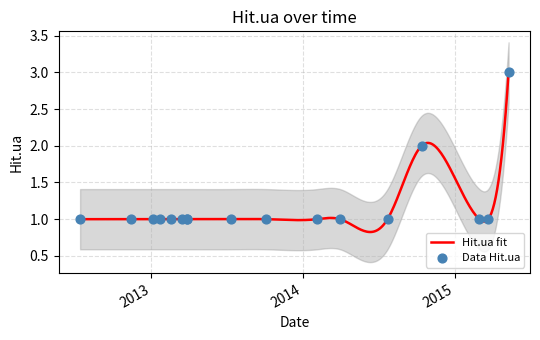

Which has a higher value, 2014-03-31 or 2014-10-13?

2014-10-13